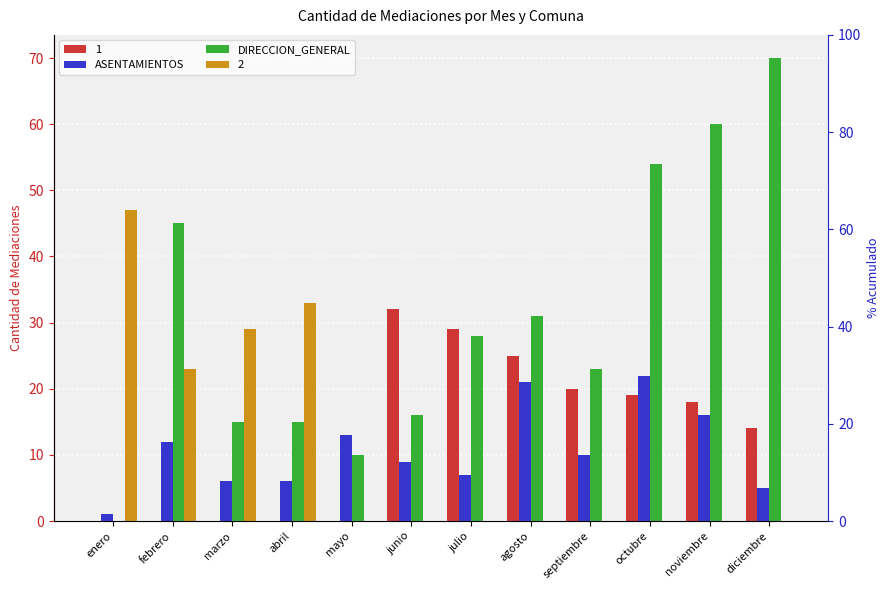

Which series has the widest spread of values?

DIRECCION_GENERAL